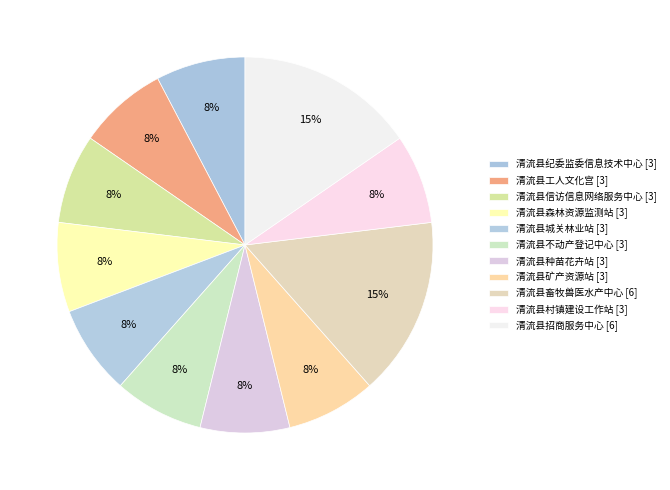

What percentage is NOT represented by 清流县畜牧兽医水产中心?

84.6%